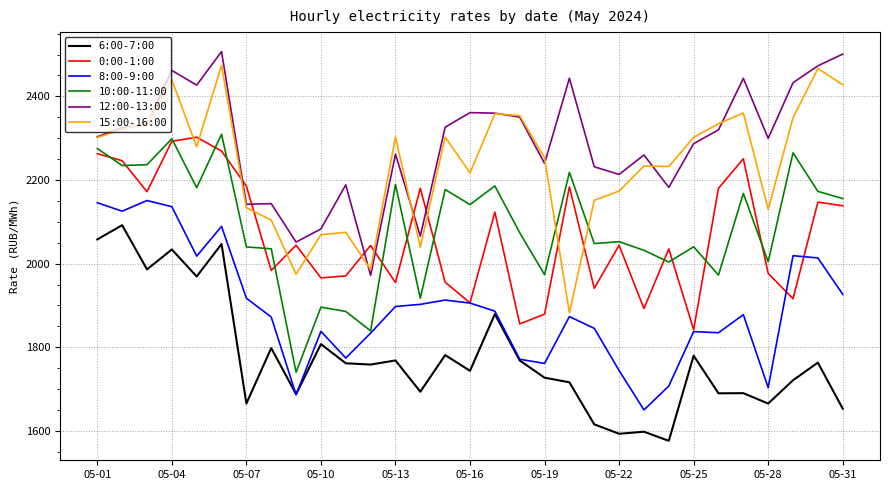

What is the greatest value displayed?

2507.1